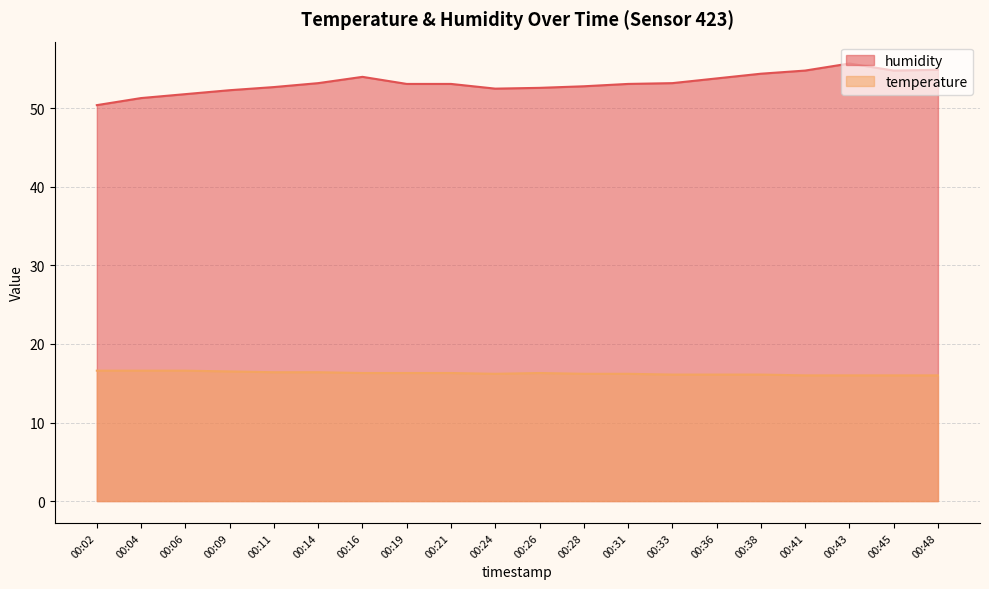

The value of humidity at 00:43 is 80.9. True or false?

False